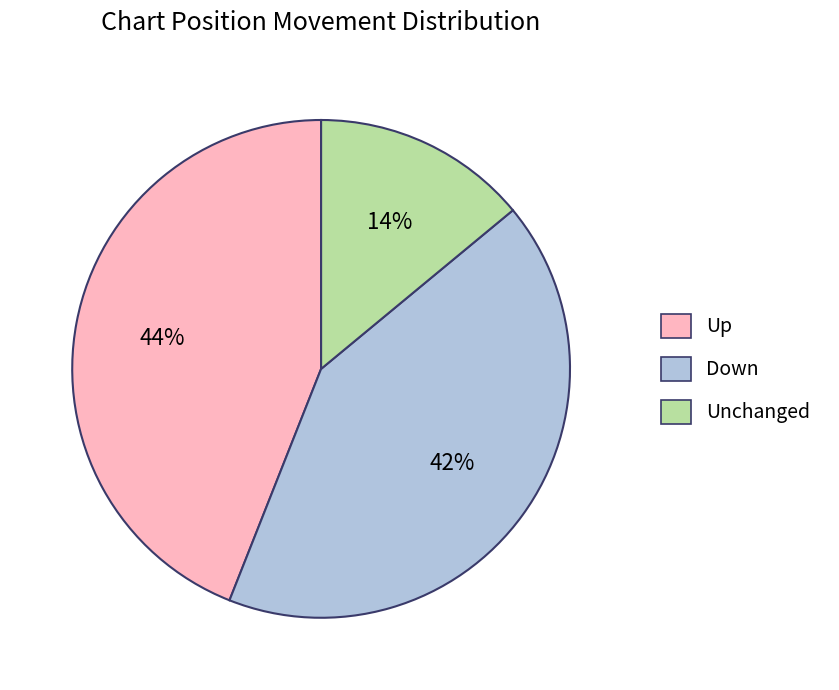

To the nearest percent, what is the difference between the largest and smallest slice percentages?

30%